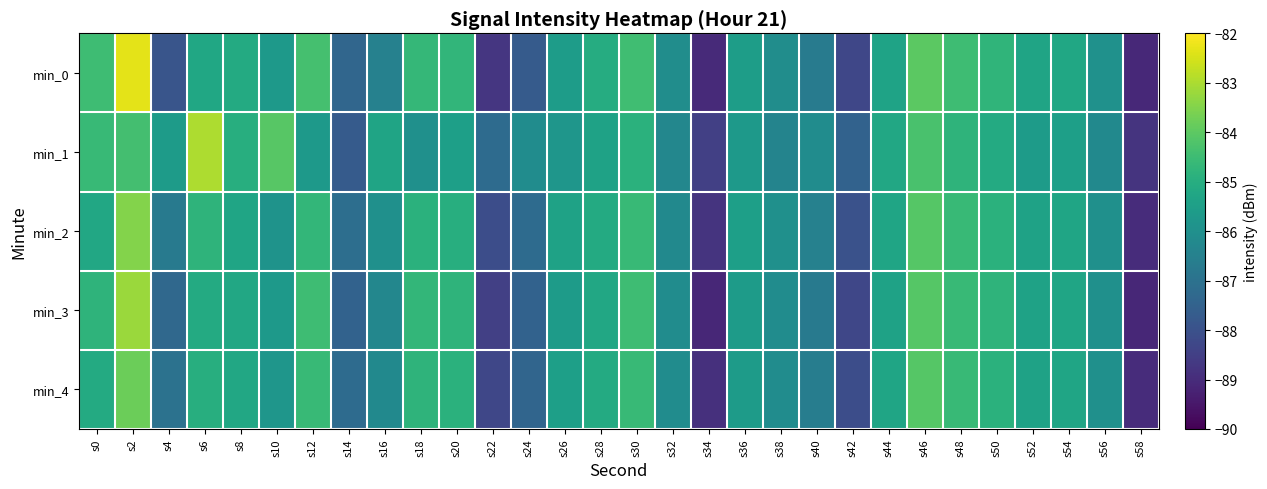

At which category does the chart reach its peak across all series?

s2